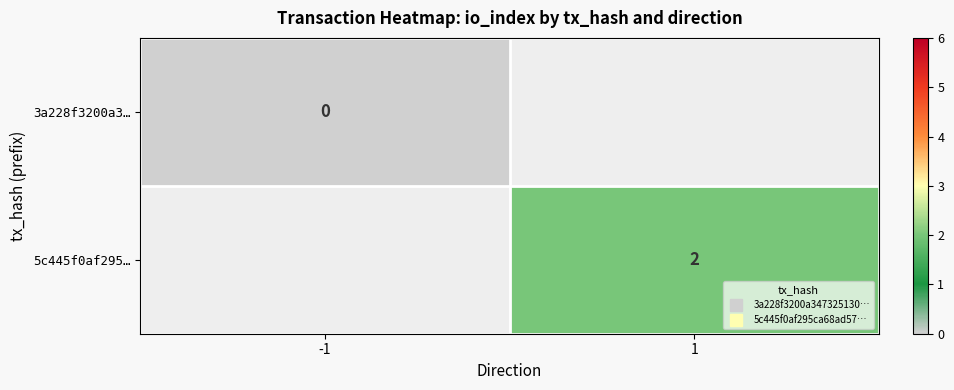

Which series has the largest range (max minus min)?

3a228f3200a3…